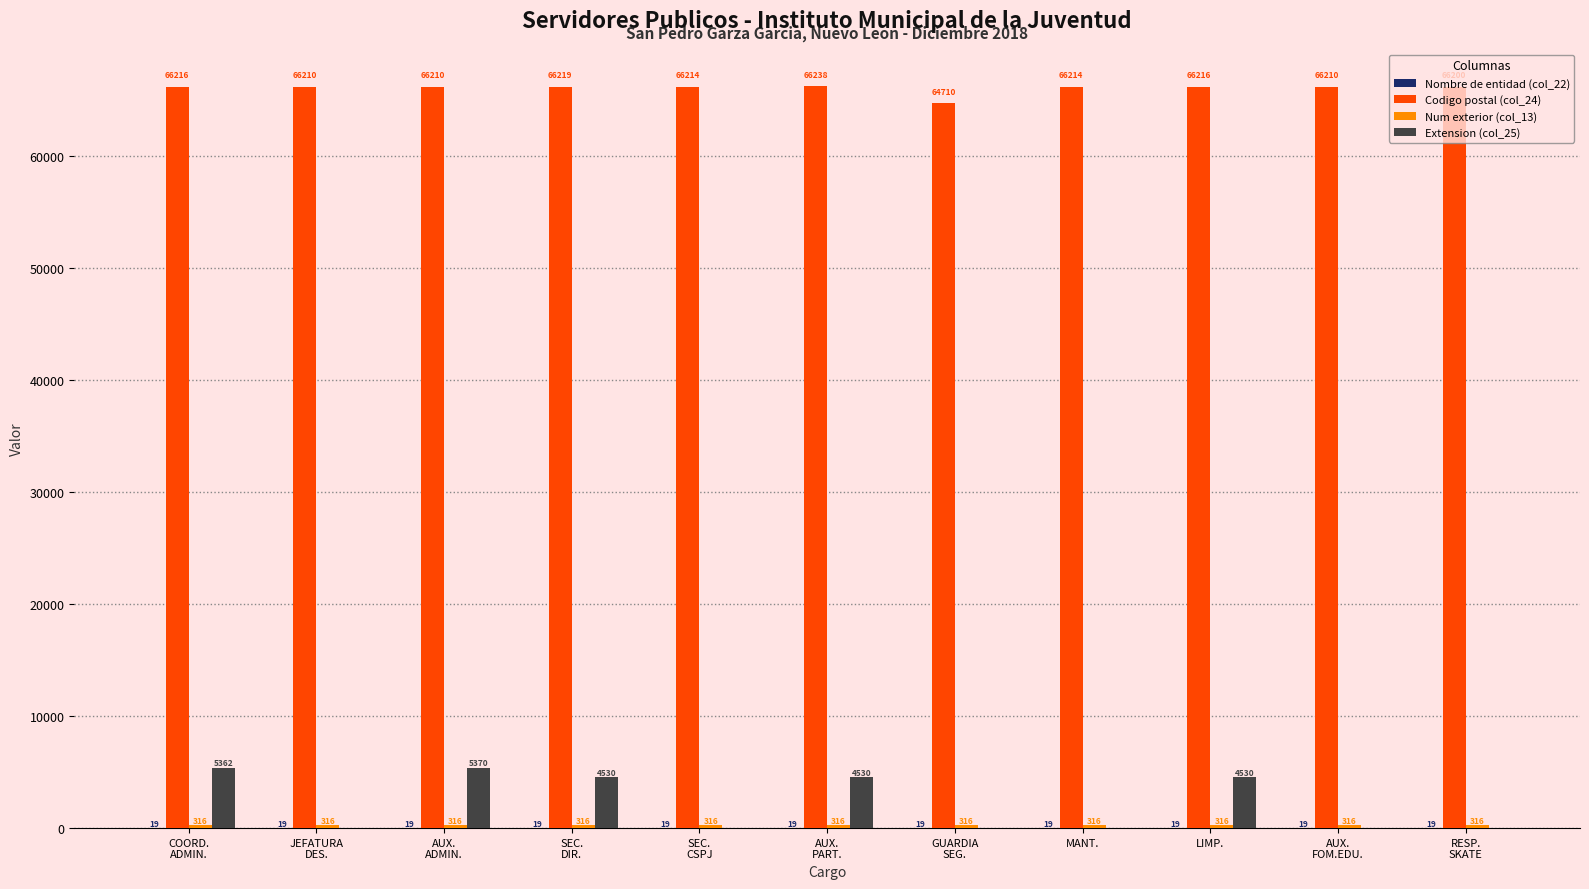

How many Extension (col_25) values are between 0 and 4530?

9